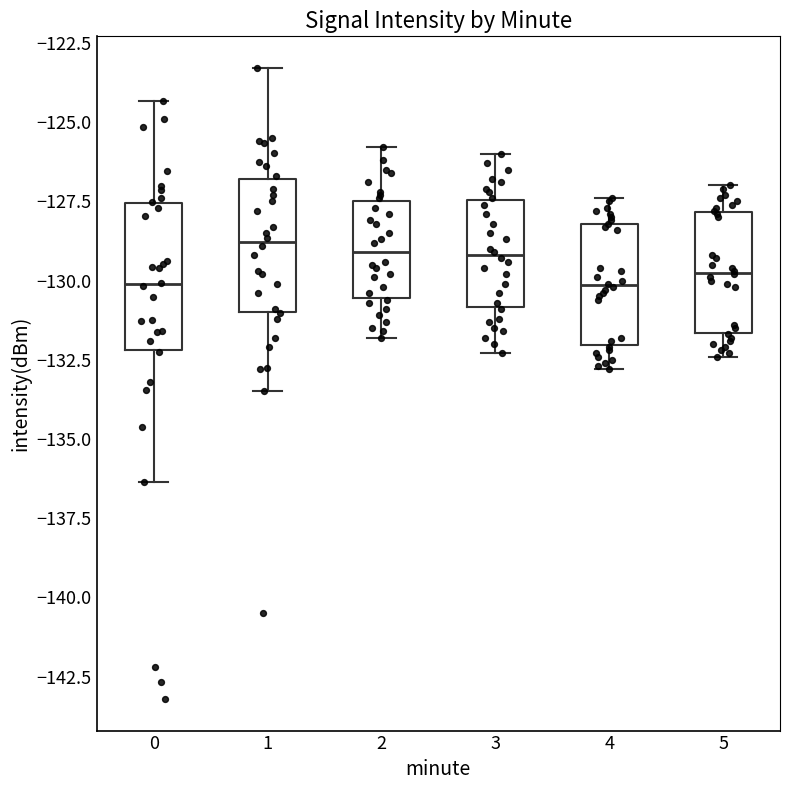

Where does the upper whisker of the box at x = 3 end on the y-axis? The values are not printed on the chart, so give them approximately, as read against the axis.

-126.0